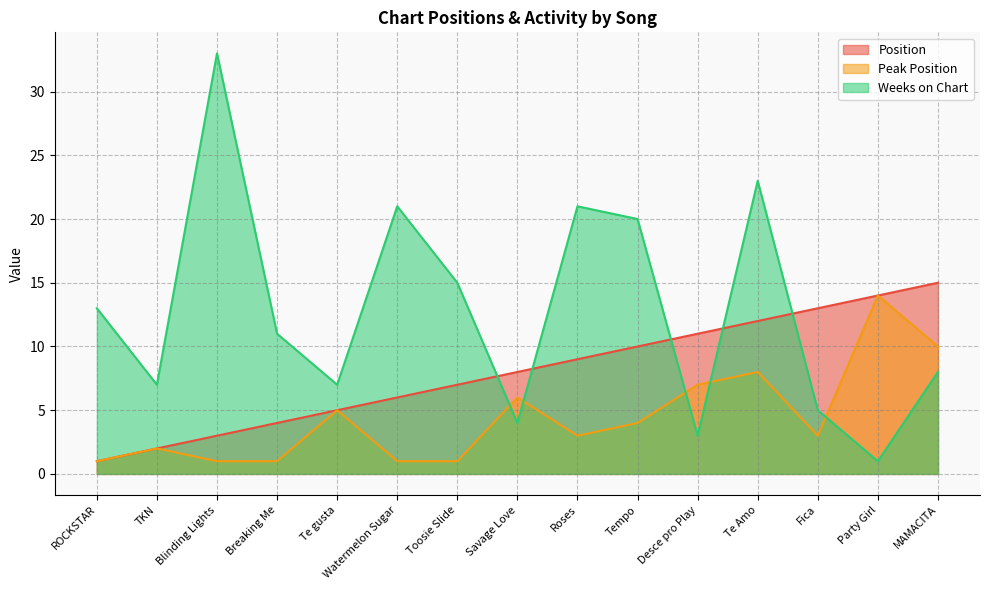

What is the difference between the Peak Position values at Te Amo and Savage Love?

2